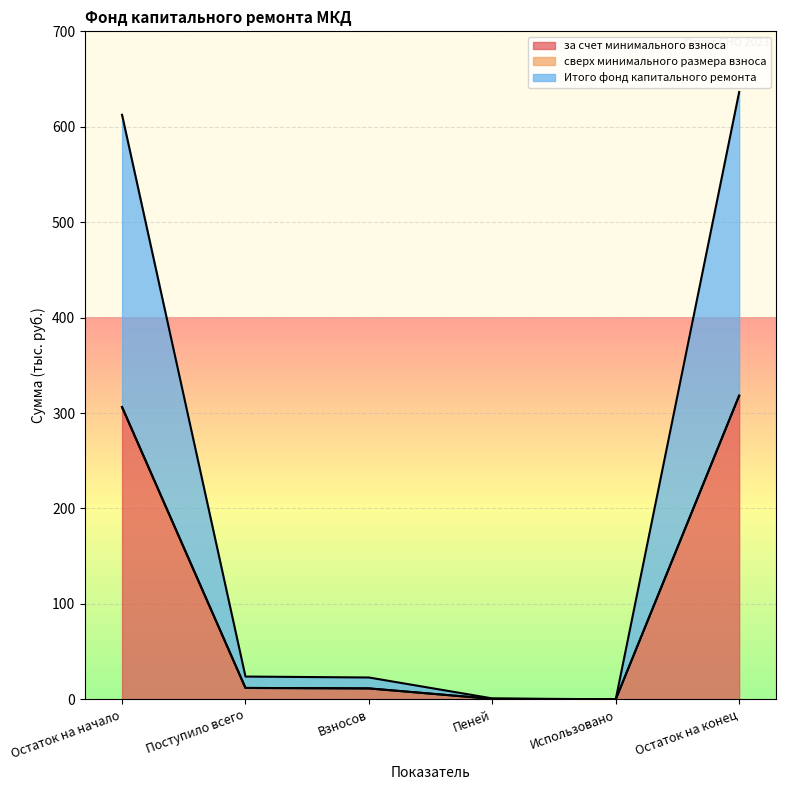

How many data points in за счет минимального взноса are less than 11?

2